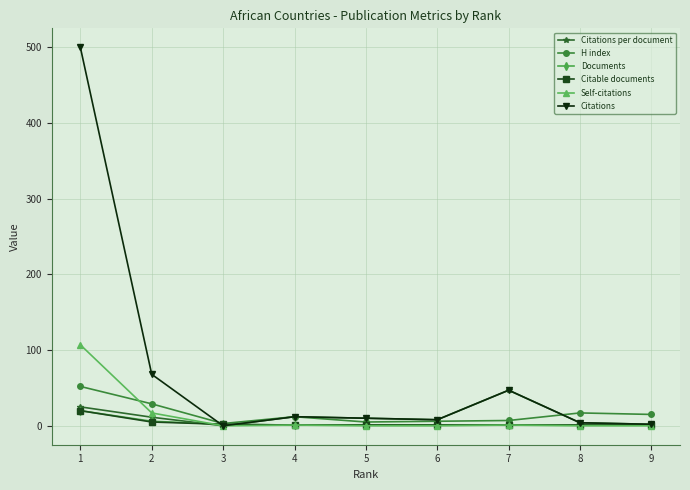

Which series has the largest total across all categories?

Citations